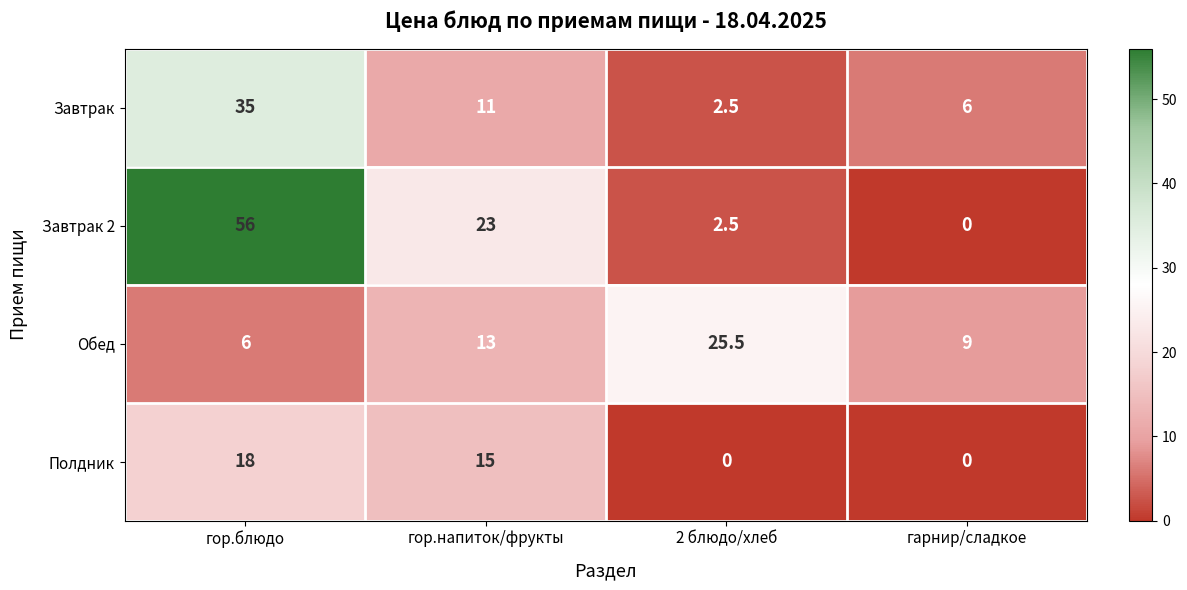

The Завтрак 2 series shows 0.0 at гарнир/сладкое. True or false?

True